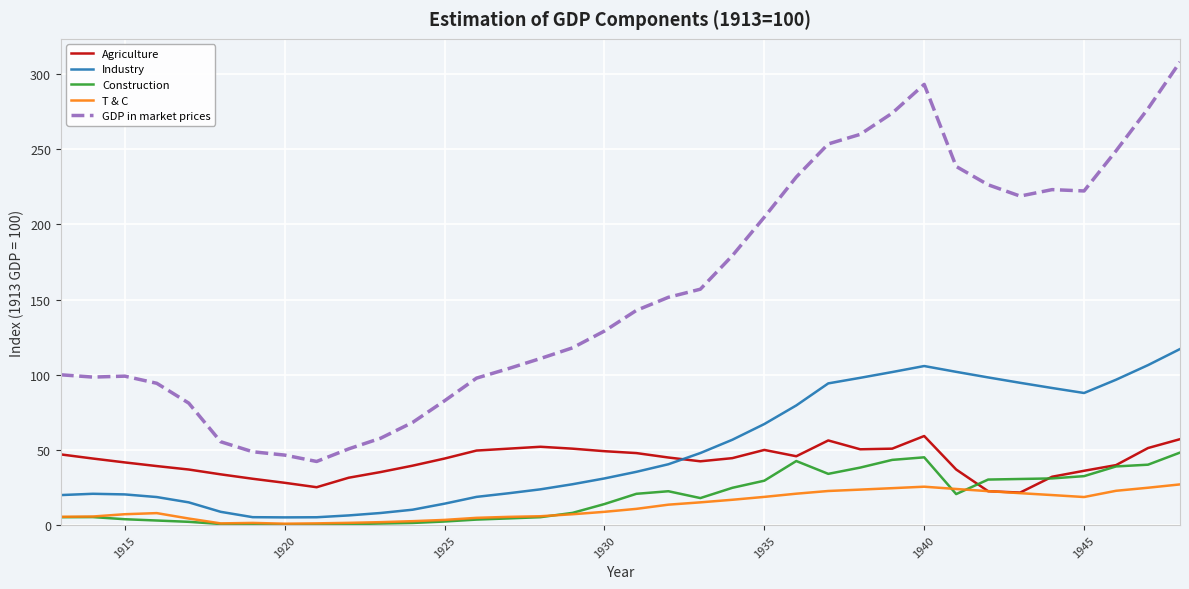

True or false: Construction and GDP in market prices intersect in this chart.

False